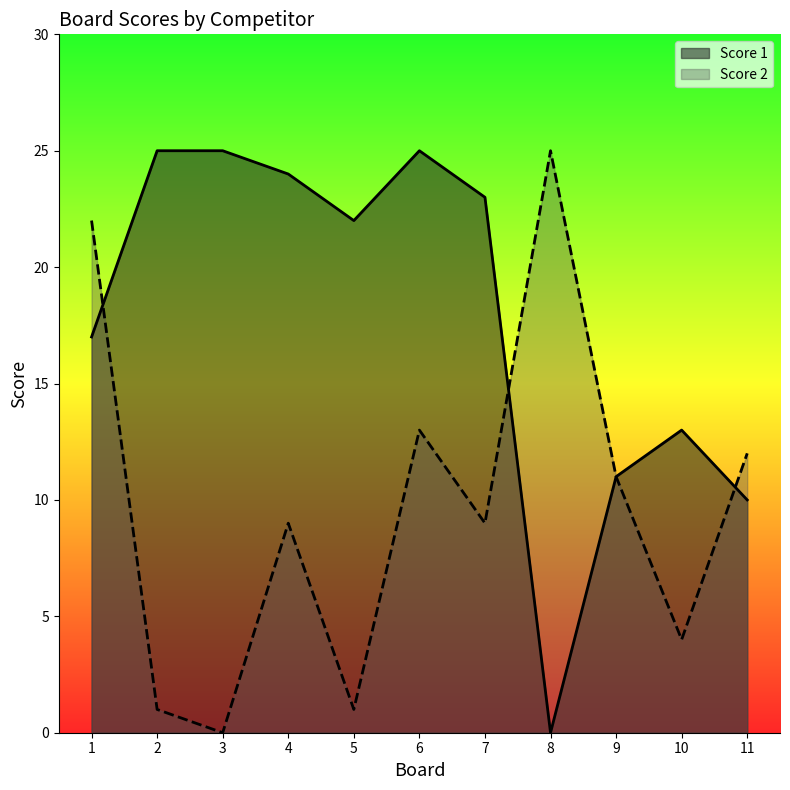

Between which two adjacent categories do Score 2 and Score 1 first intersect?

1 and 2